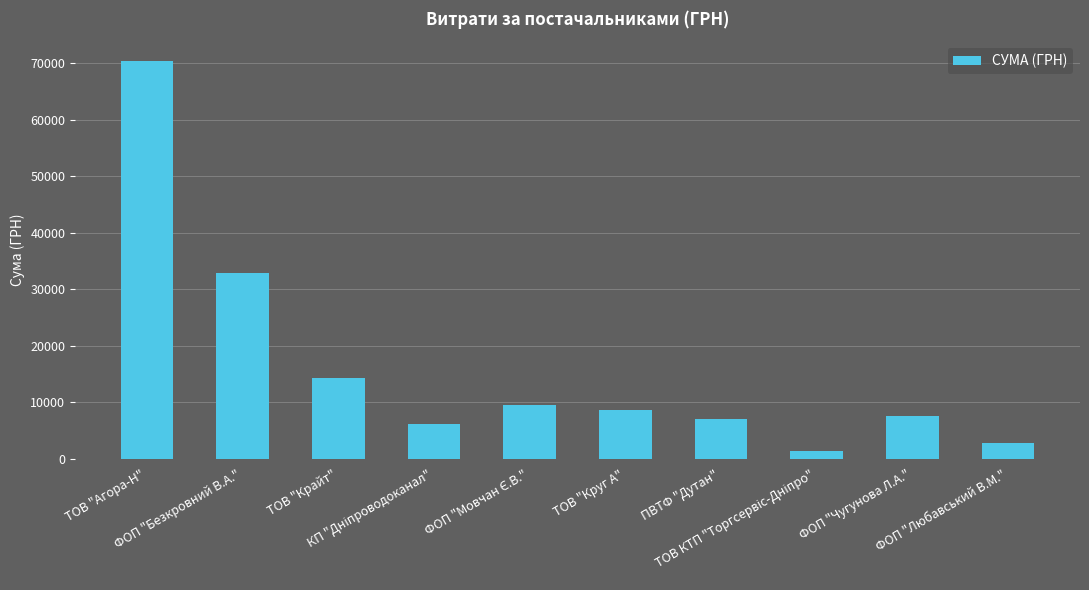

What is the sum of all values?

160249.3